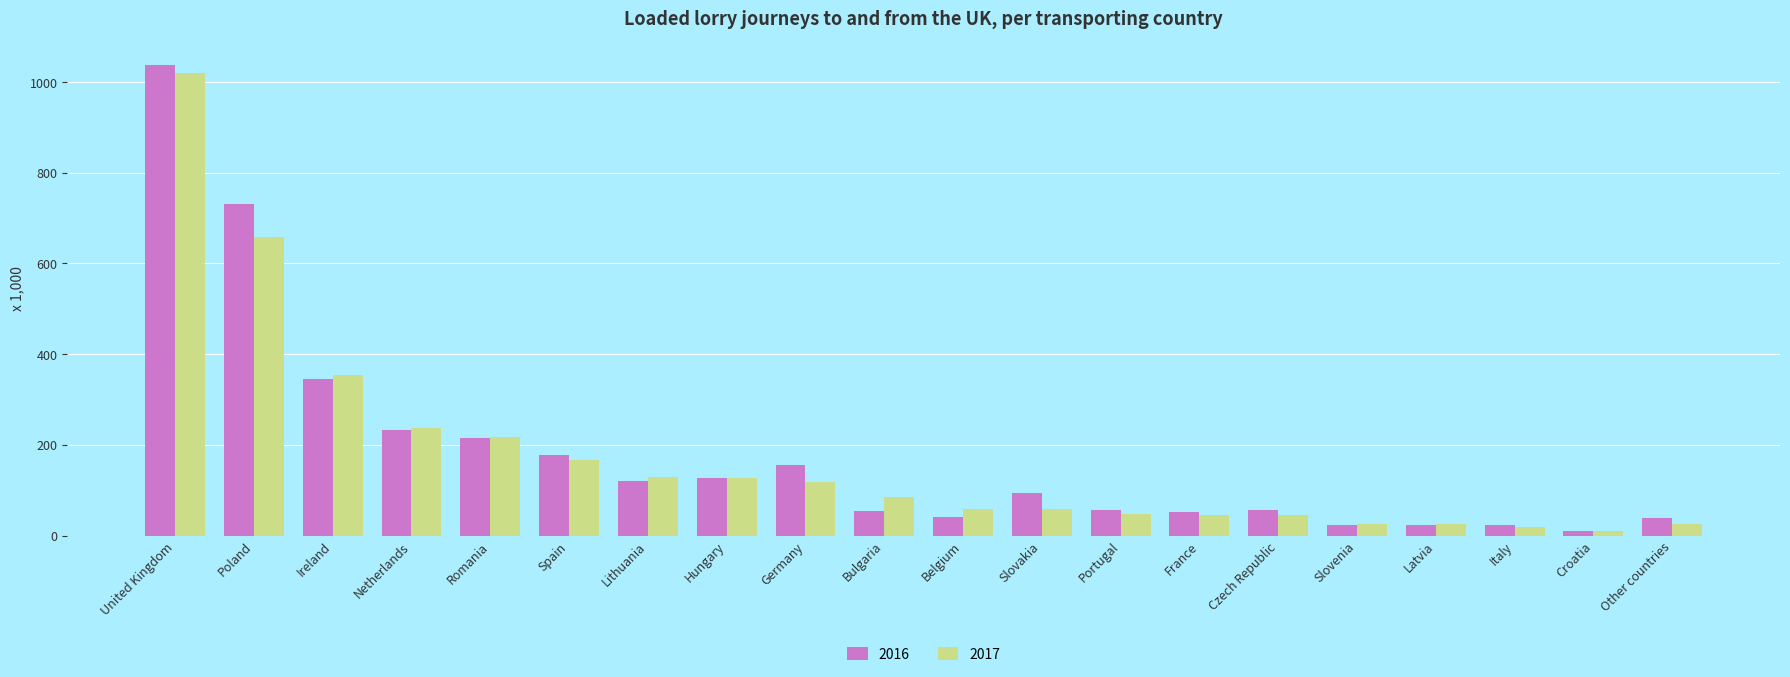

What is the sum of all 2017 values?

3471.9